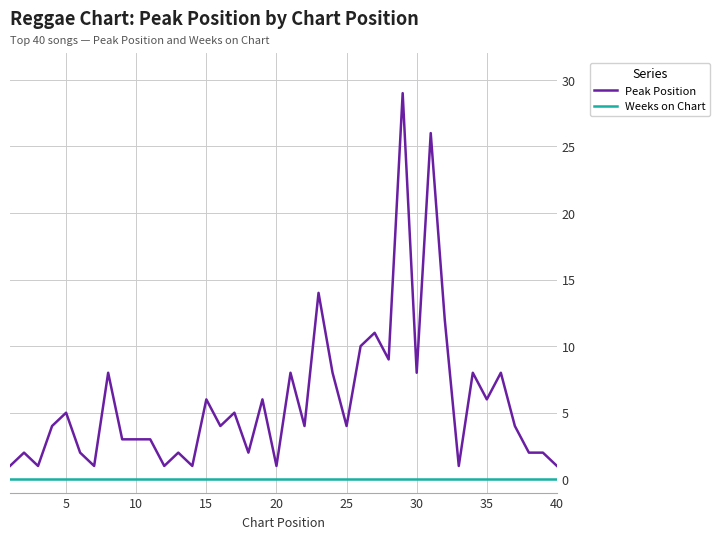

Which series has the widest spread of values?

Peak Position